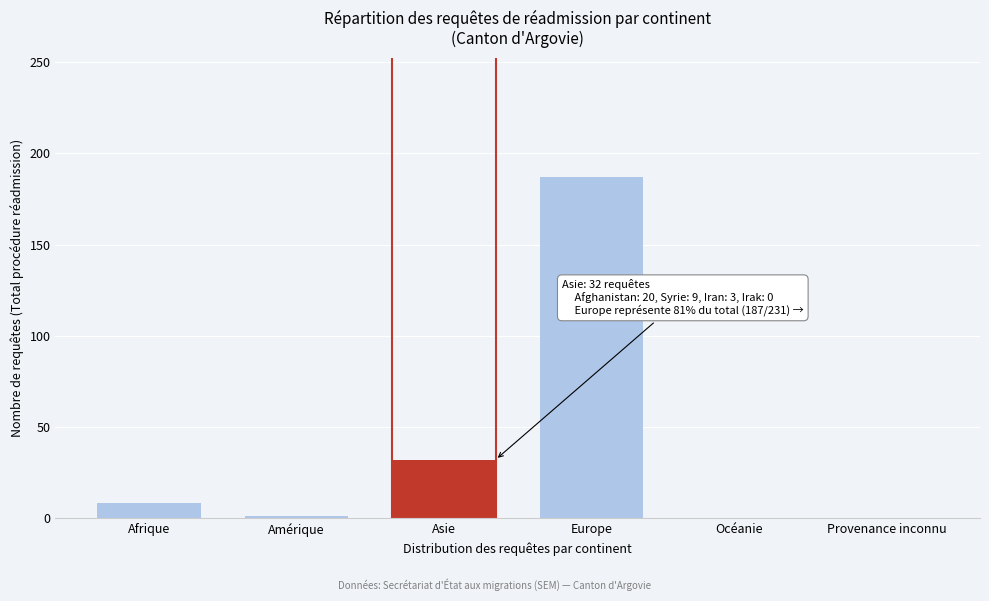

What is the greatest value displayed?

187